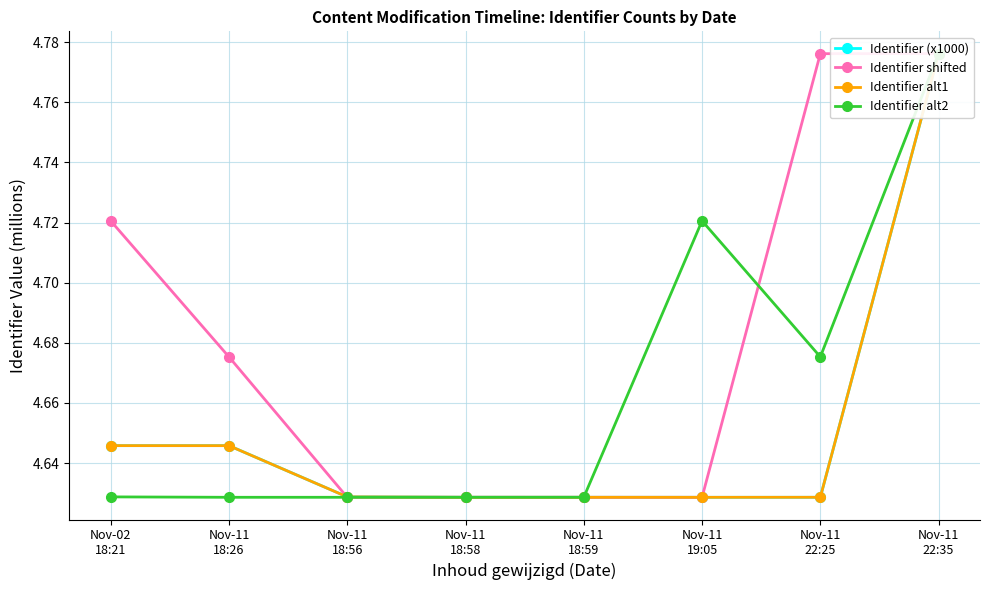

What is the total value across all series at Nov-11
18:59?

18.5